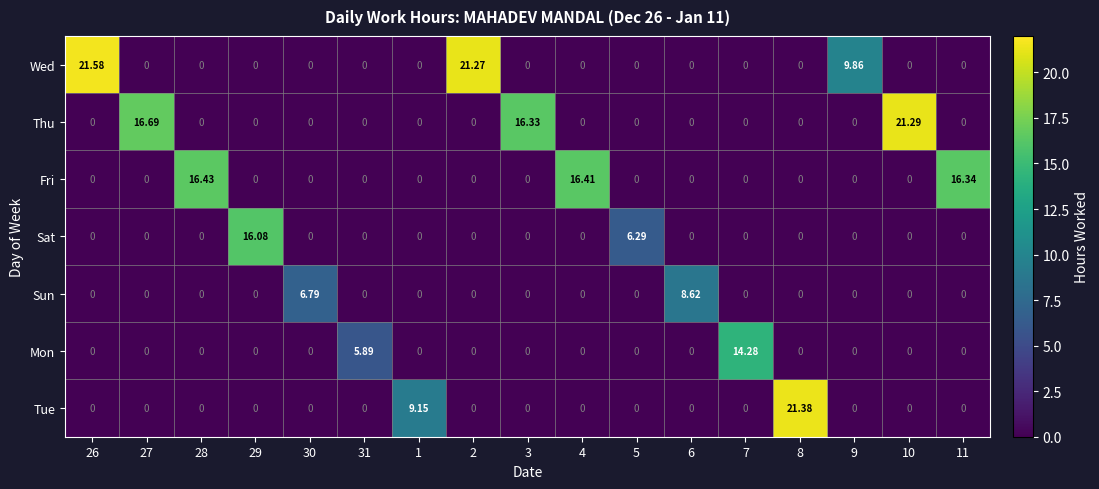

What is the maximum value shown in the chart?

21.6